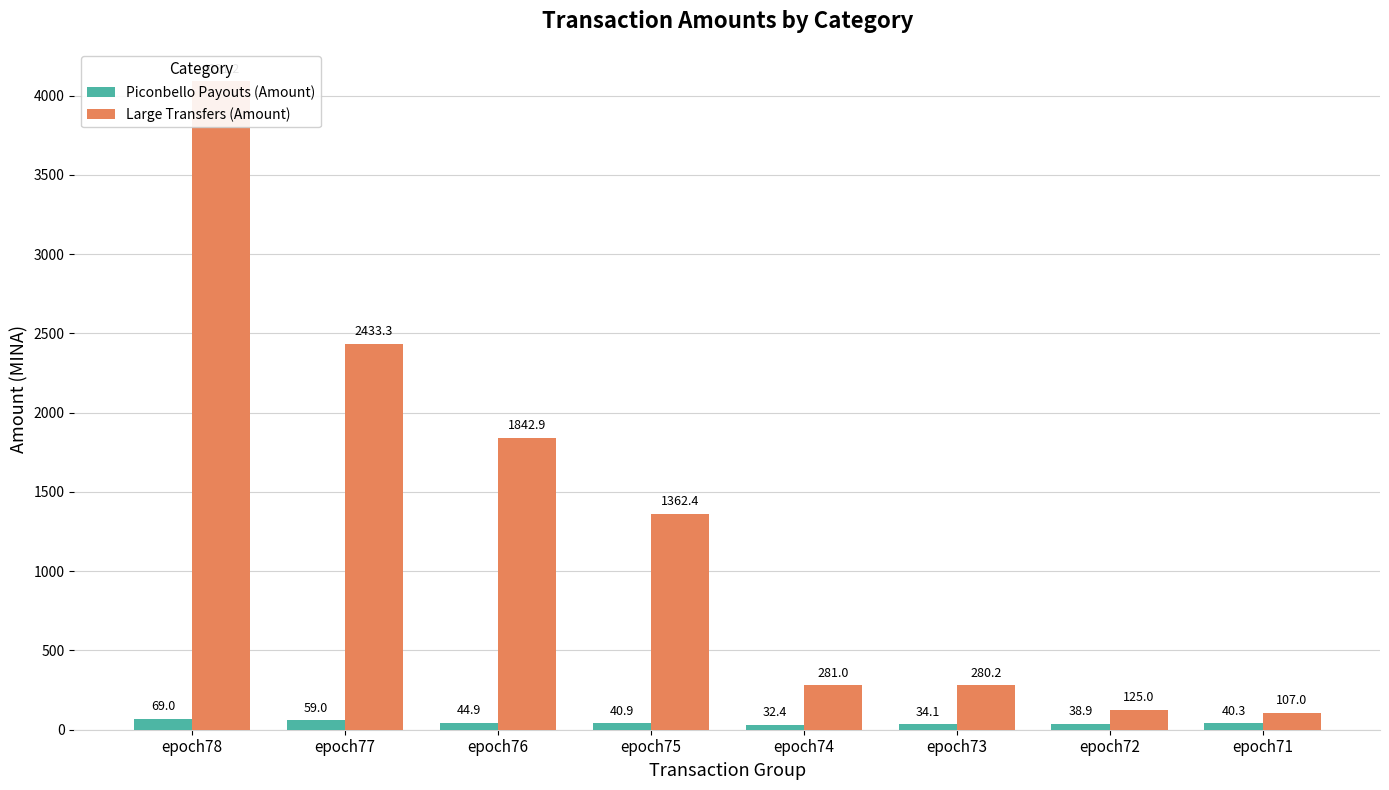

At how many categories does at least one series exceed 510?

4